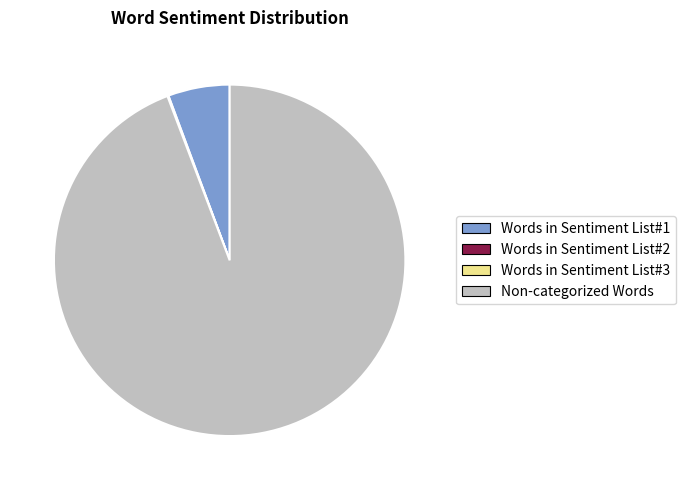

Is there a majority slice in this chart?

Yes